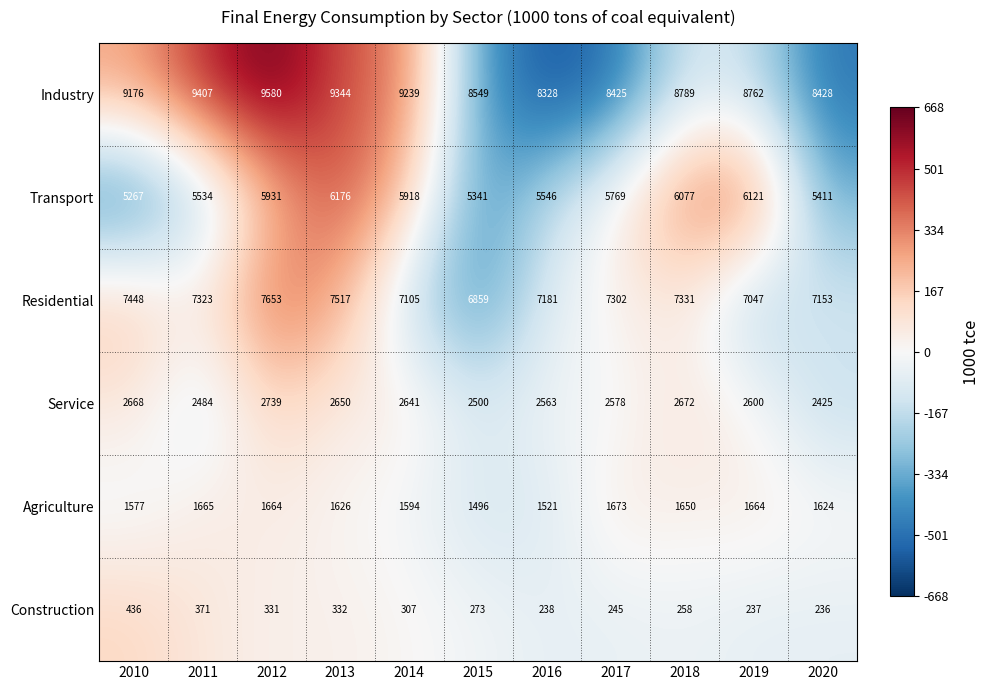

Is the value of Agriculture at 2010 greater than the value of Service at 2012?

No